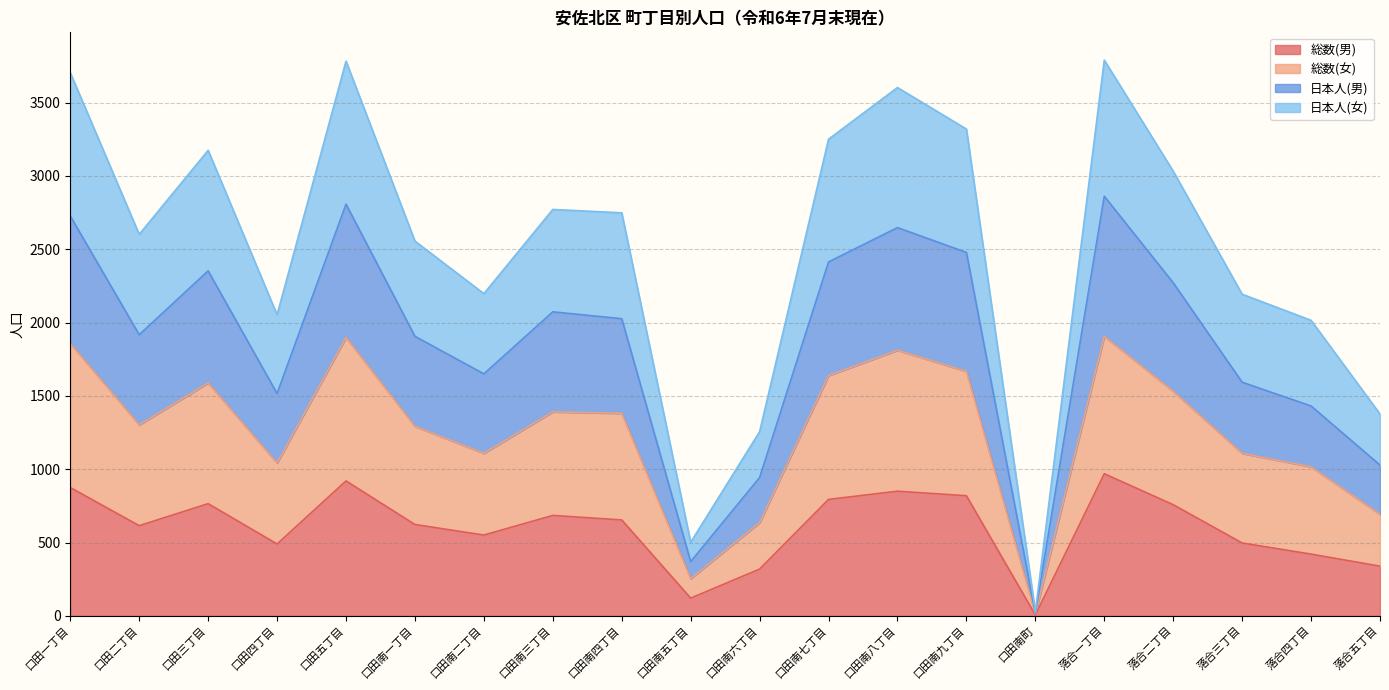

At which label does 総数(男) reach its minimum?

口田南町